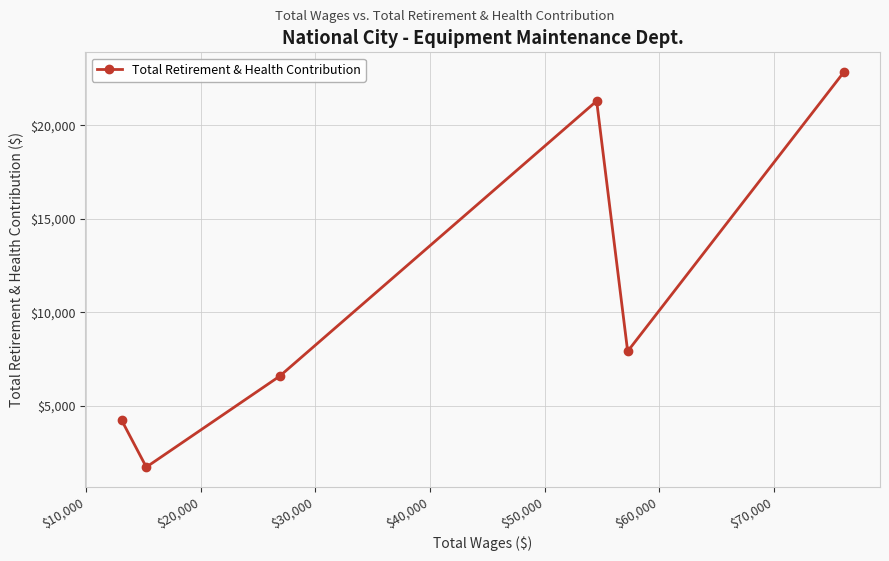

Reading left to right, transcribe all the data shown in this chart.

4229	1712	6575	21292	7905	22840